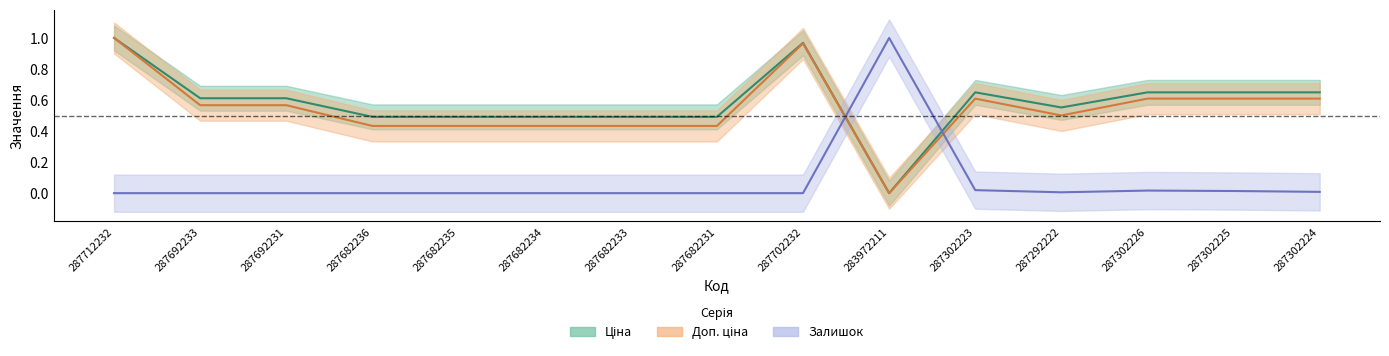

Which has a higher value, 287302225 or 287712232?

287712232